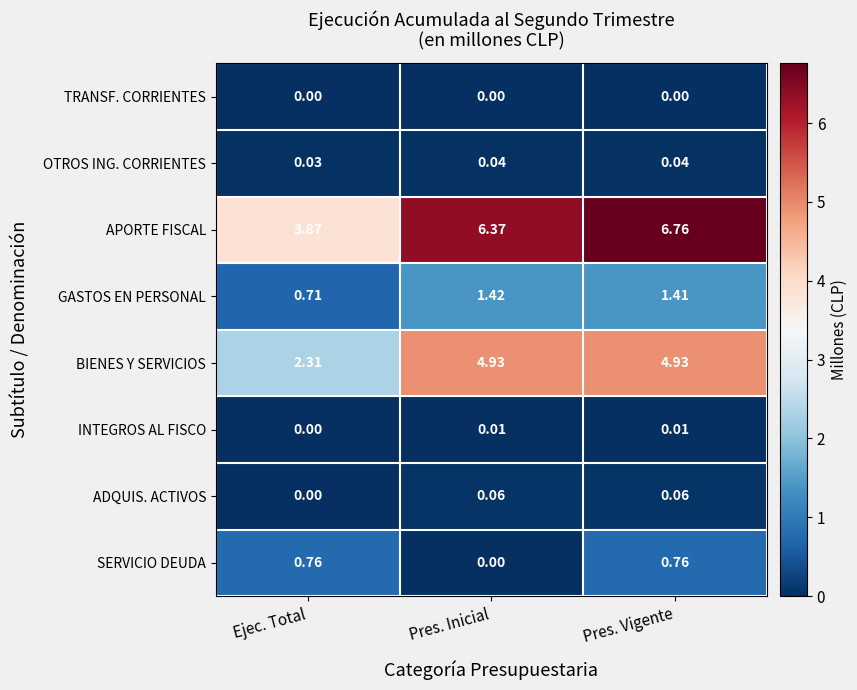

List the labels in order of APORTE FISCAL value, smallest first.

Ejec. Total, Pres. Inicial, Pres. Vigente